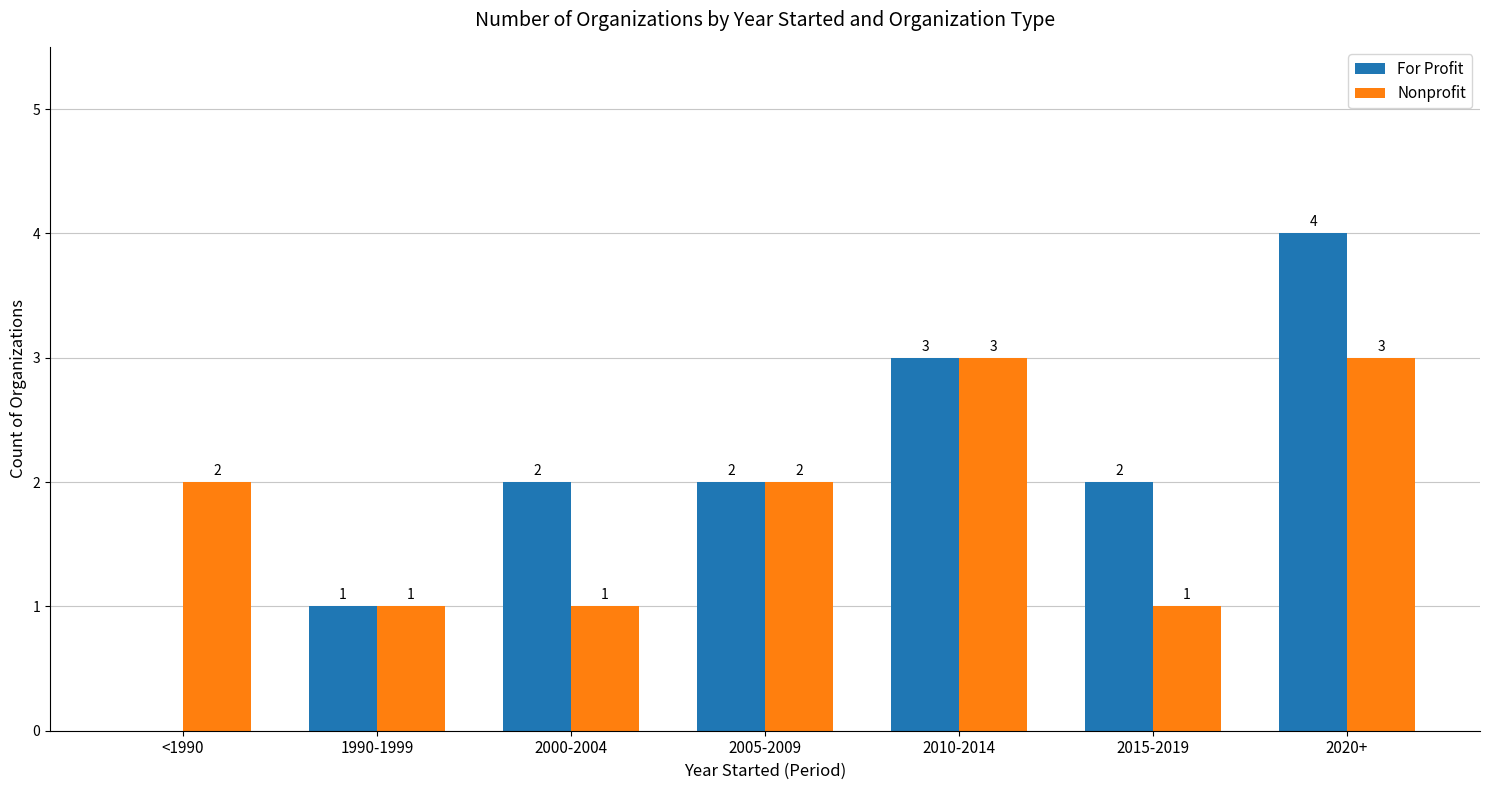

The Nonprofit series shows 1 at 1990-1999. True or false?

True